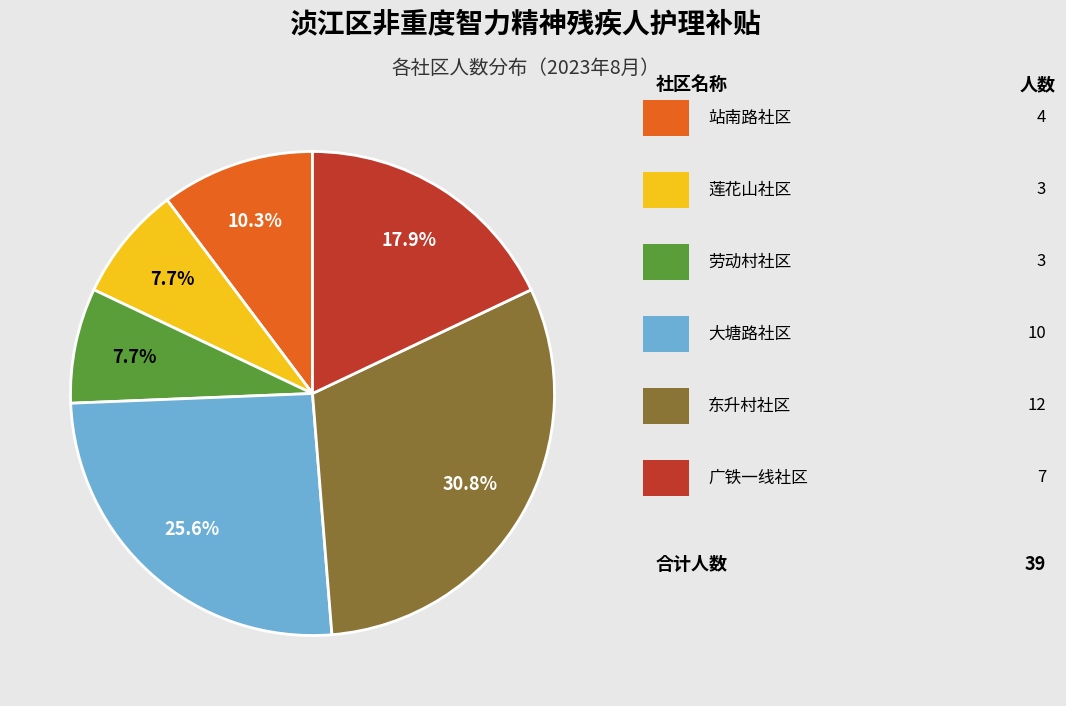

How many slices are in this pie chart?

6